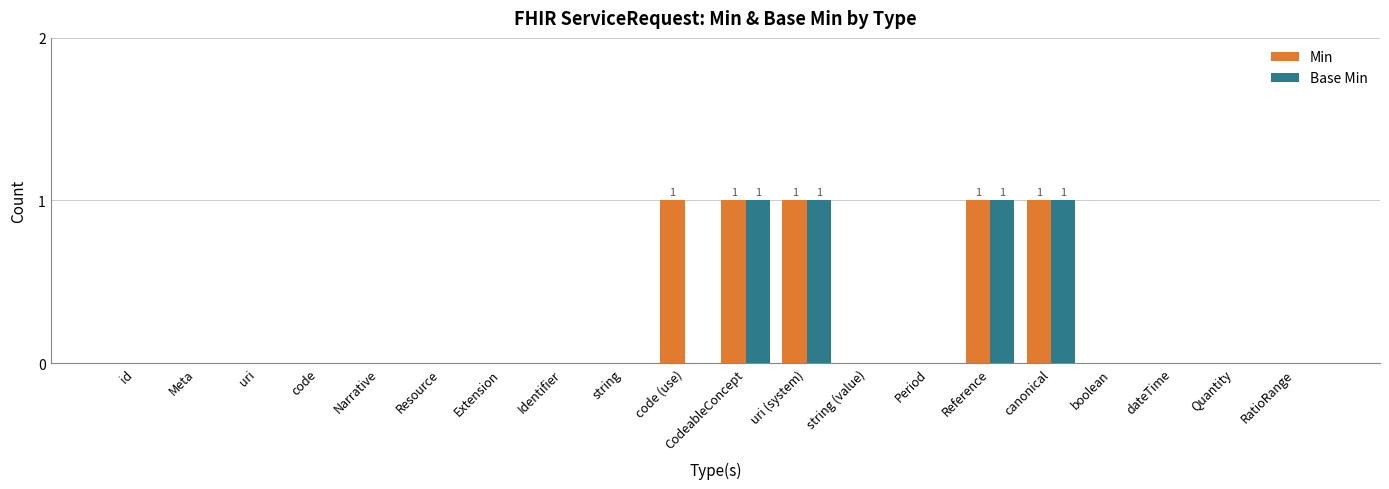

How many data points does each series have?

20